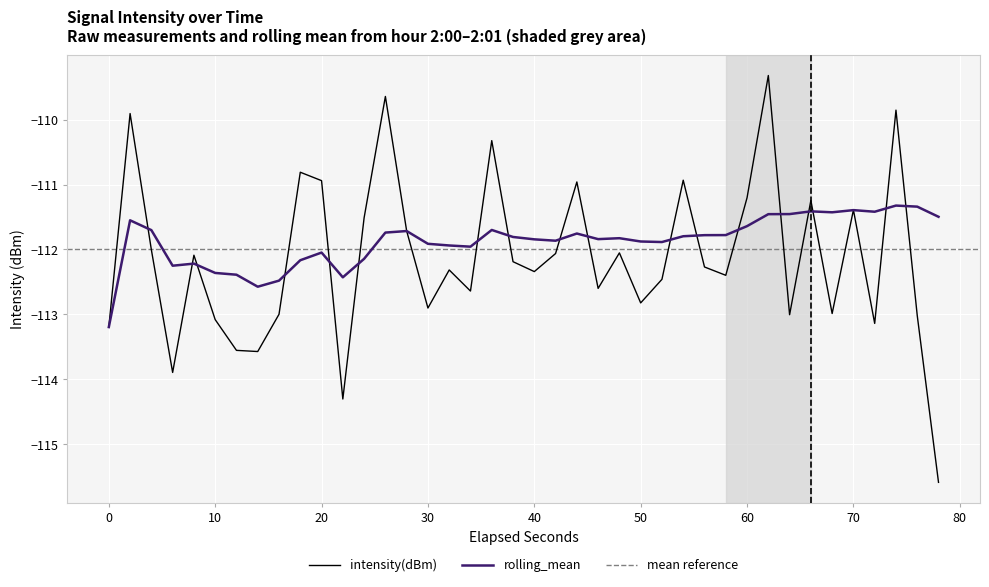

What value does the intensity(dBm) series have at 30?

-112.9